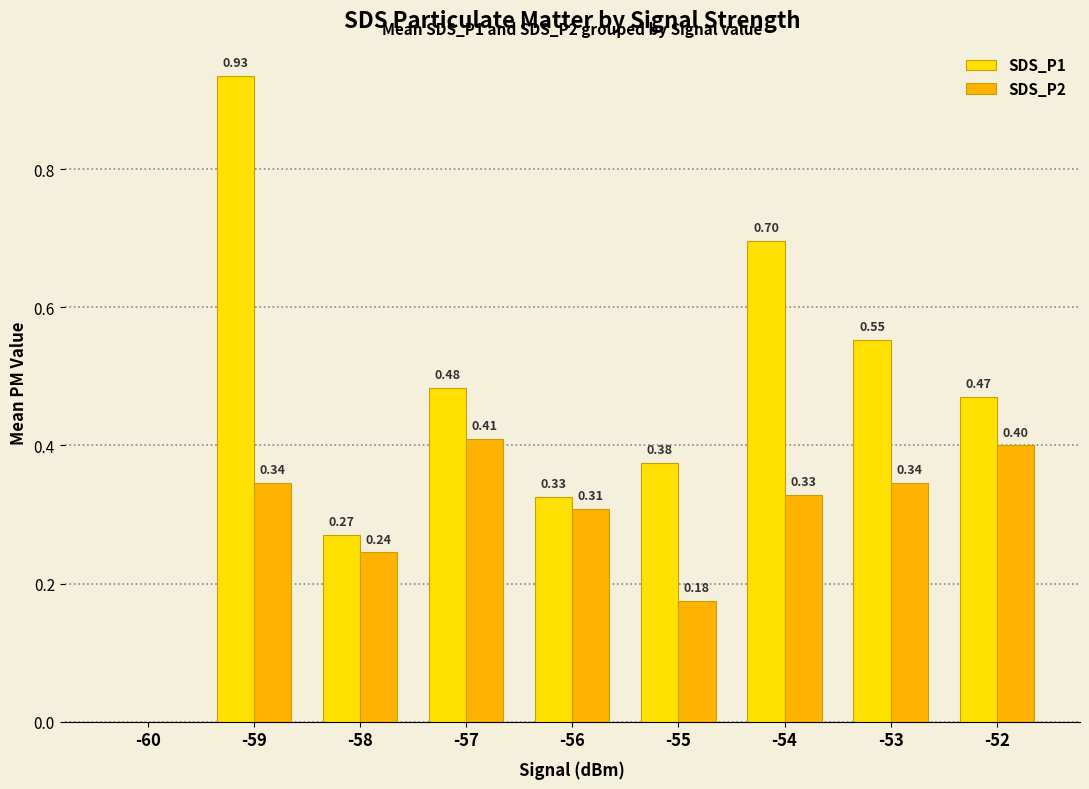

How many SDS_P2 values are between 0 and 1?

9